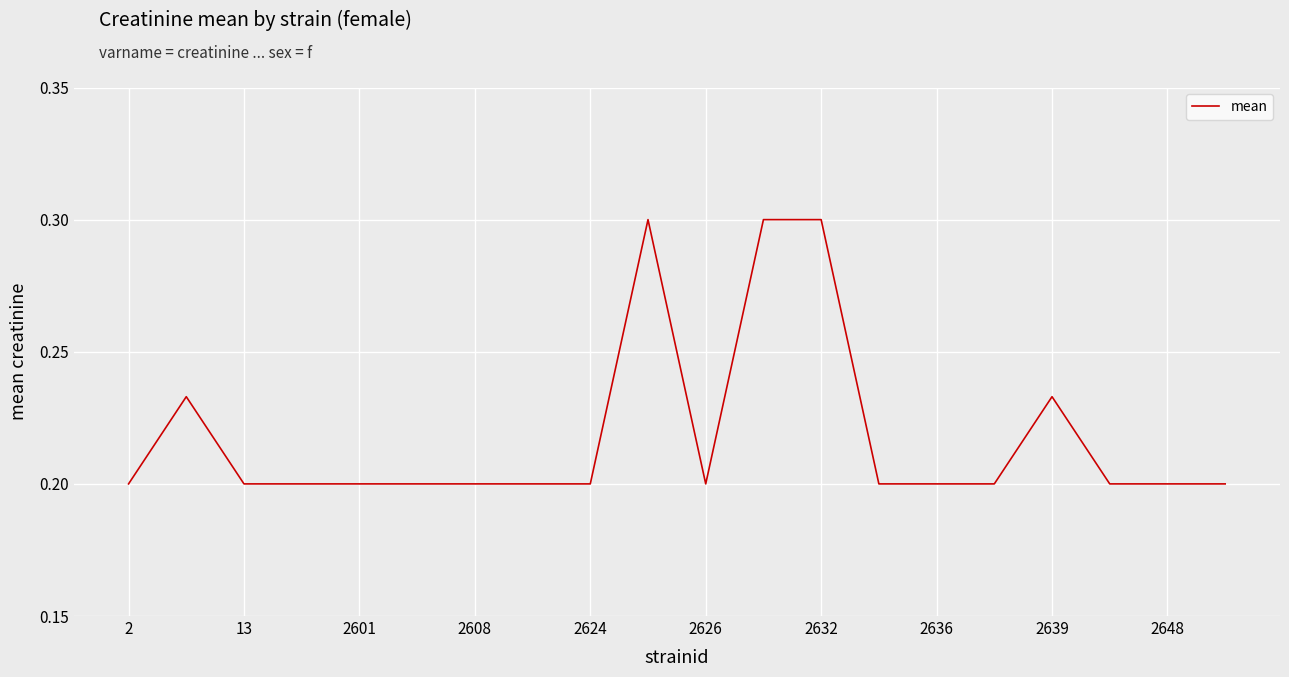

What is the greatest value displayed?

0.3